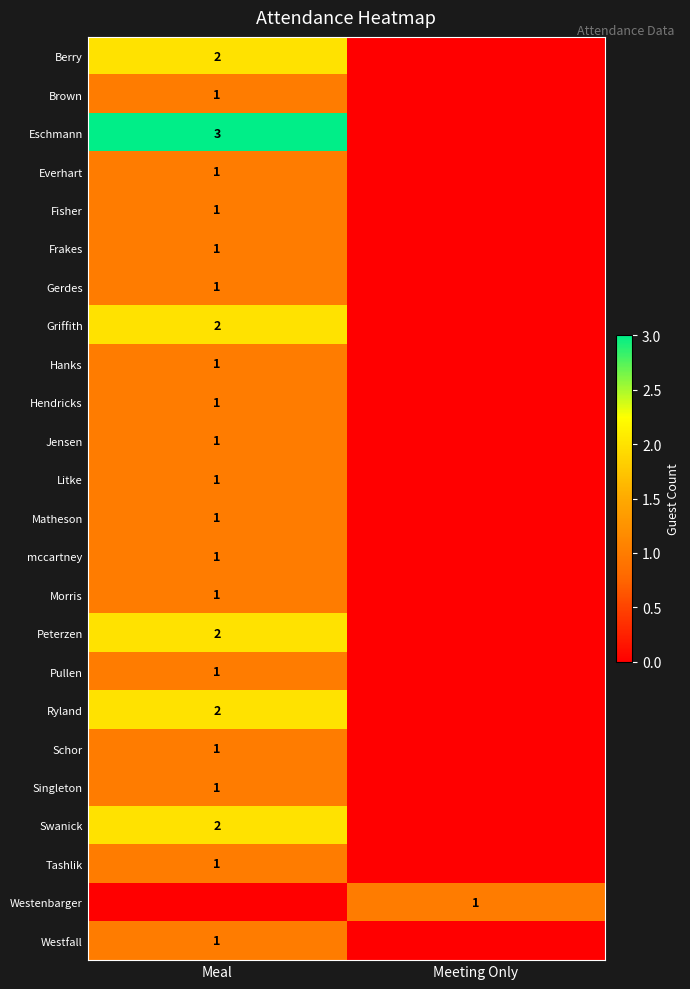

At which category is the sum across all series the highest?

Meal